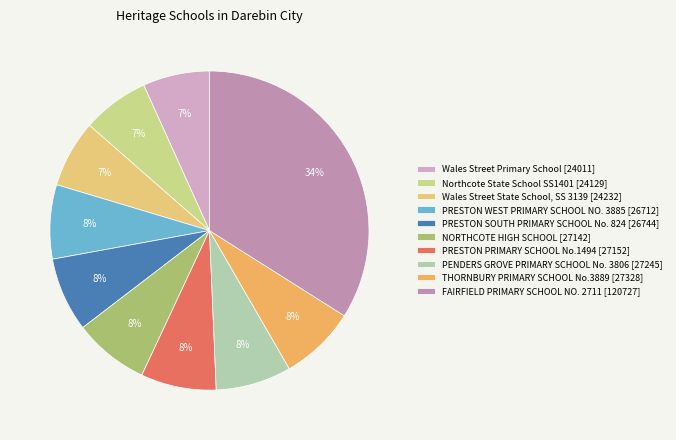

How many segments does this pie chart have?

10